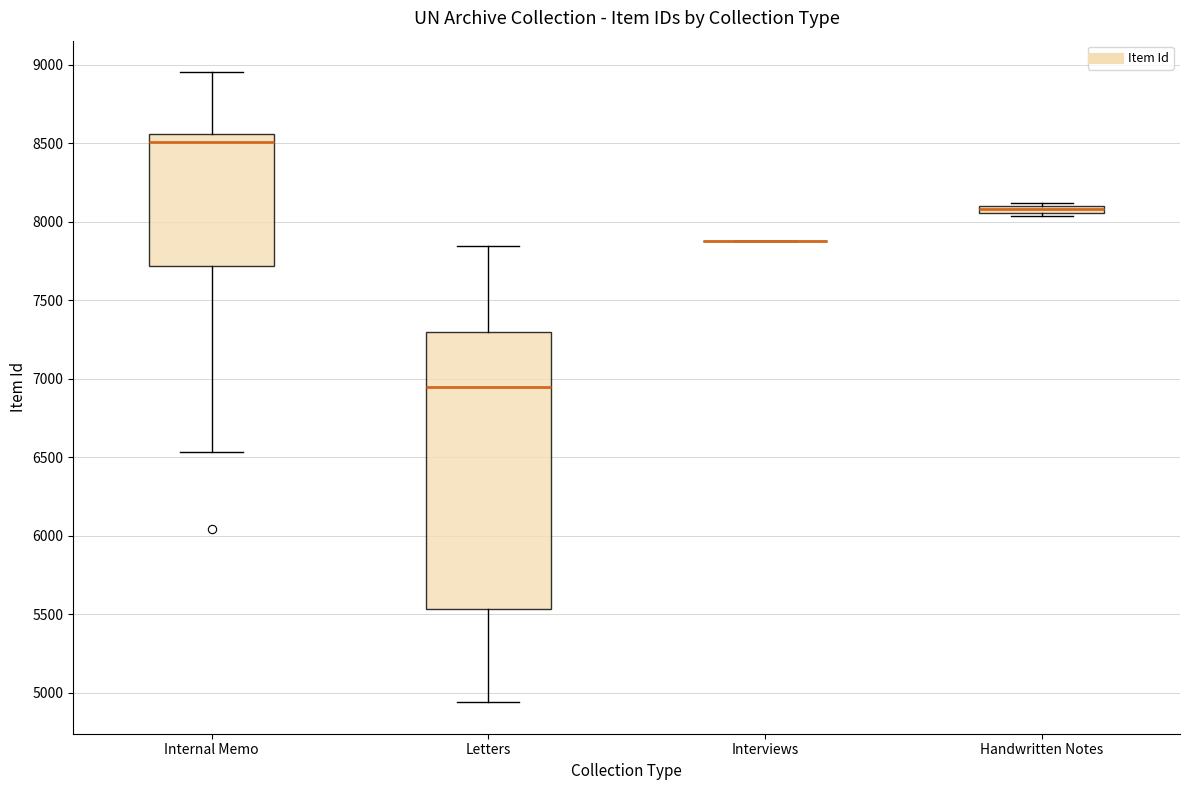

Where does the lower whisker of the box for Internal Memo end on the y-axis? The values are not printed on the chart, so give them approximately, as read against the axis.

6550